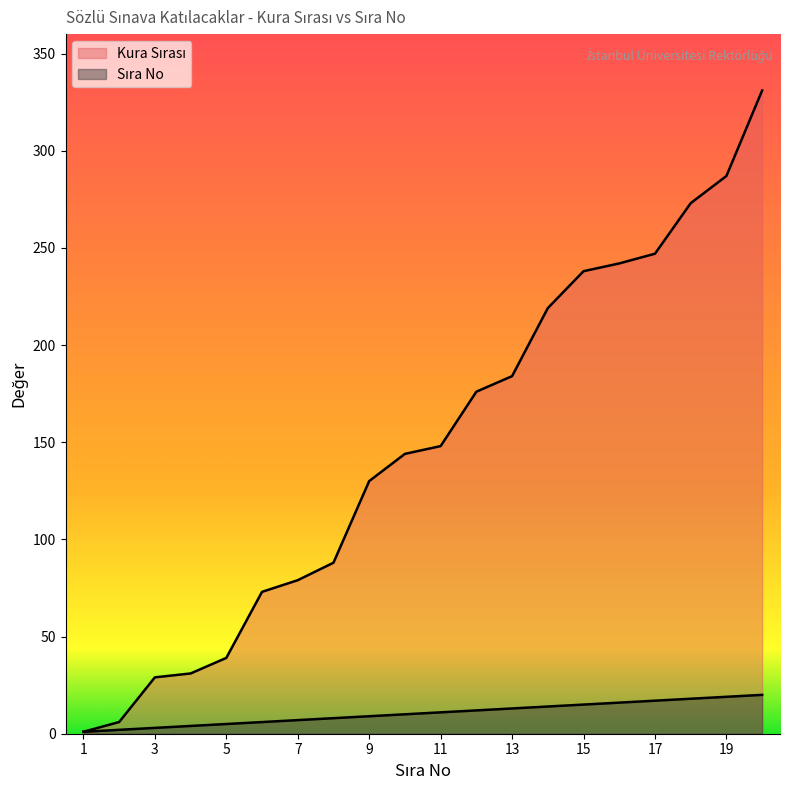

The Sıra No series shows 3 at 2. True or false?

False